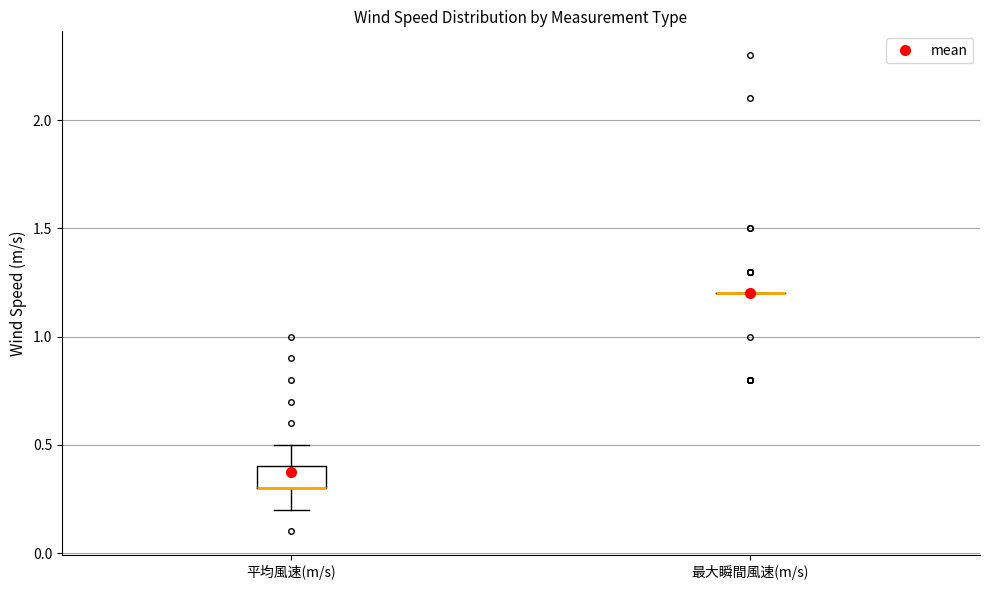

Reading left to right, read every box against the y-axis: the position of its median line, the range the box covers, and the ends of its whiskers. The values are not printed on the chart, so give them approximately, as read against the axis.

平均風速(m/s): median 0.3 (drawn on the box's lower edge), box 0.3 to 0.4, whiskers 0.2 to 0.5
最大瞬間風速(m/s): box collapsed to a line at 1.2, whiskers 1.2 to 1.2